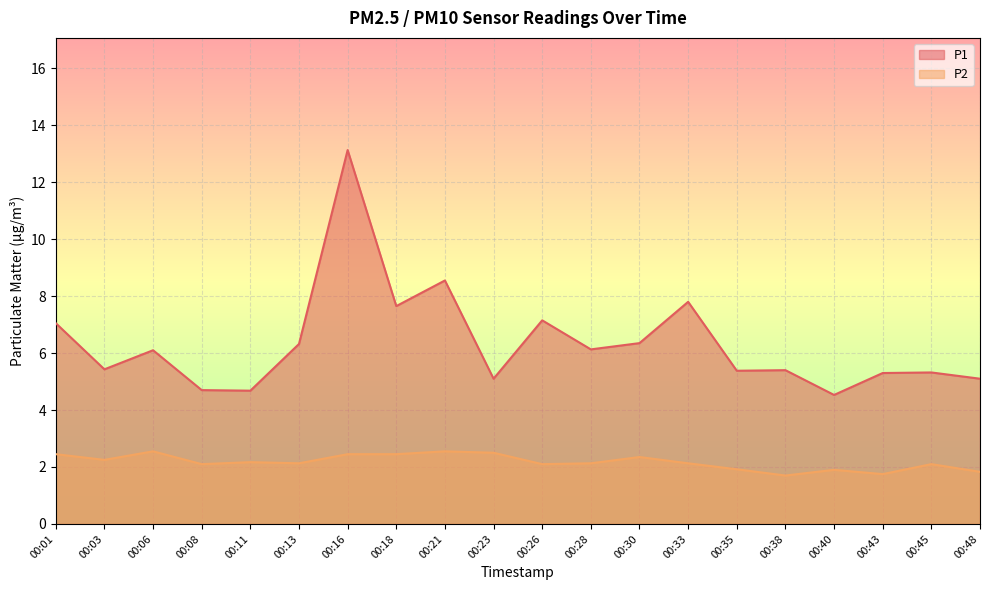

What is the value of the P2 point at the 4th from the left?

2.1